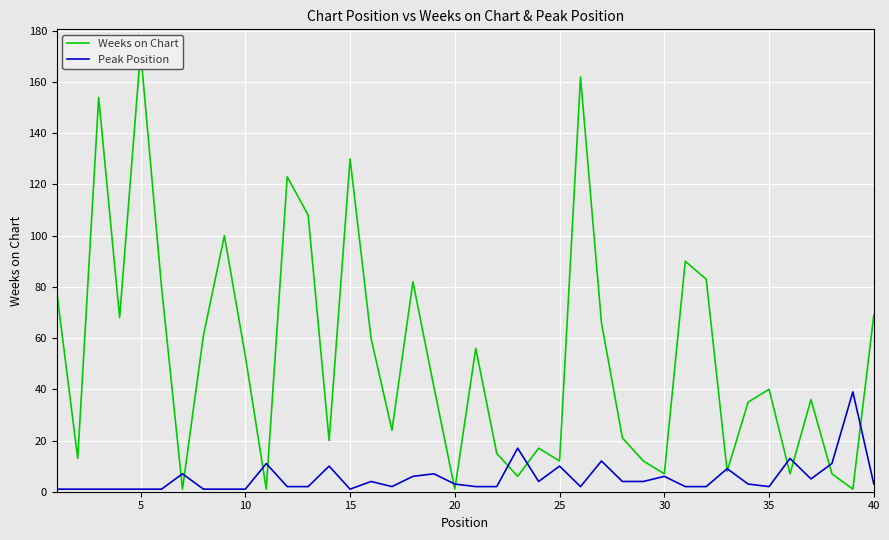

What is the highest value of the Peak Position series?

39